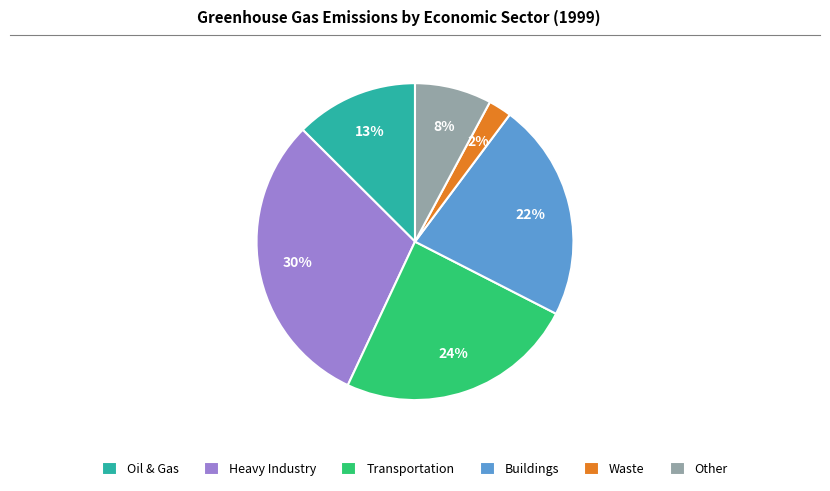

What percentage is the Buildings slice, to the nearest percent?

22%